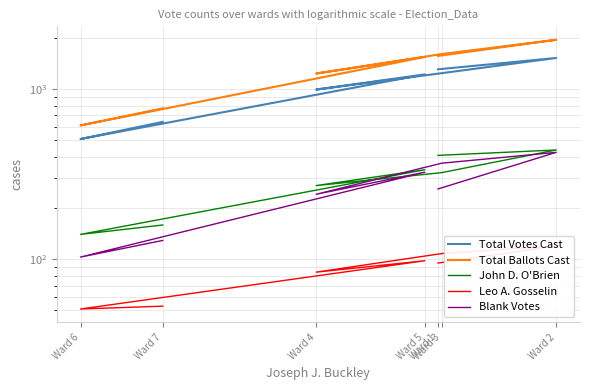

What is the maximum value for Leo A. Gosselin?

120